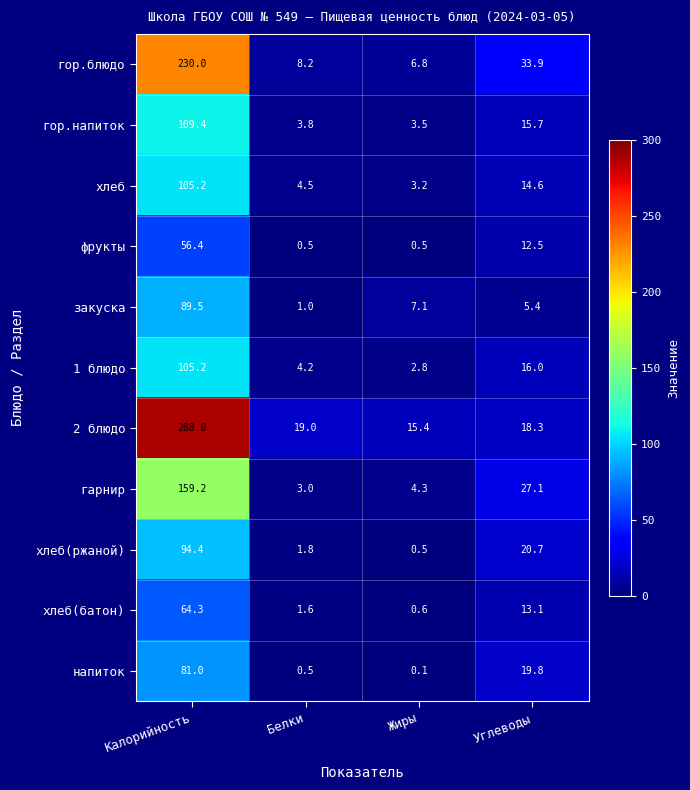

Is the value of 1 блюдо at Углеводы greater than the value of хлеб(батон) at Углеводы?

Yes